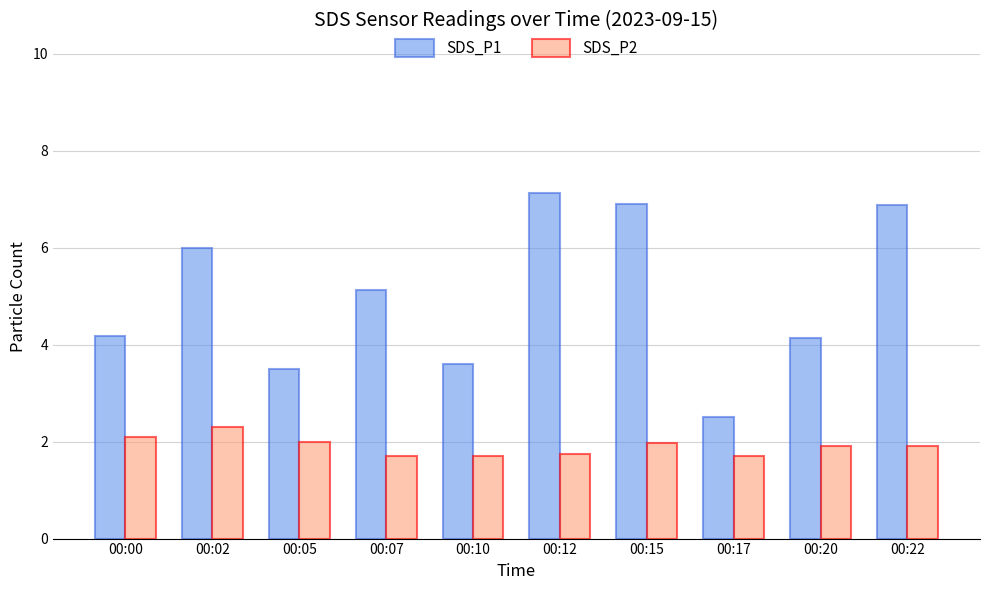

What is the minimum value shown in the chart?

1.7